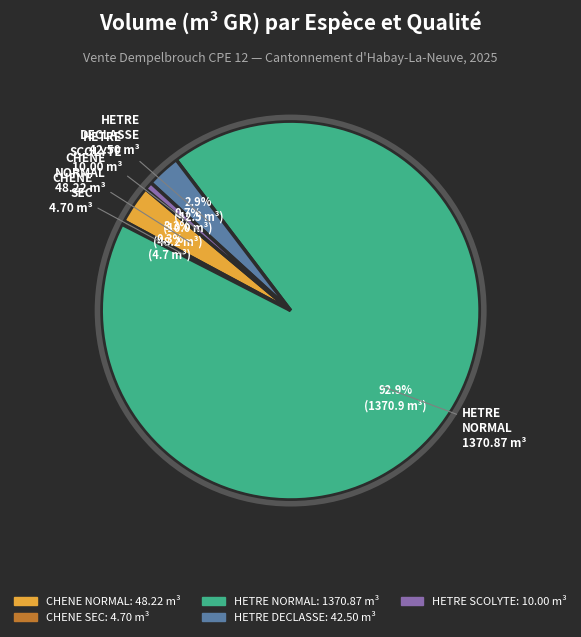

Is there any slice that represents more than half of the pie?

Yes